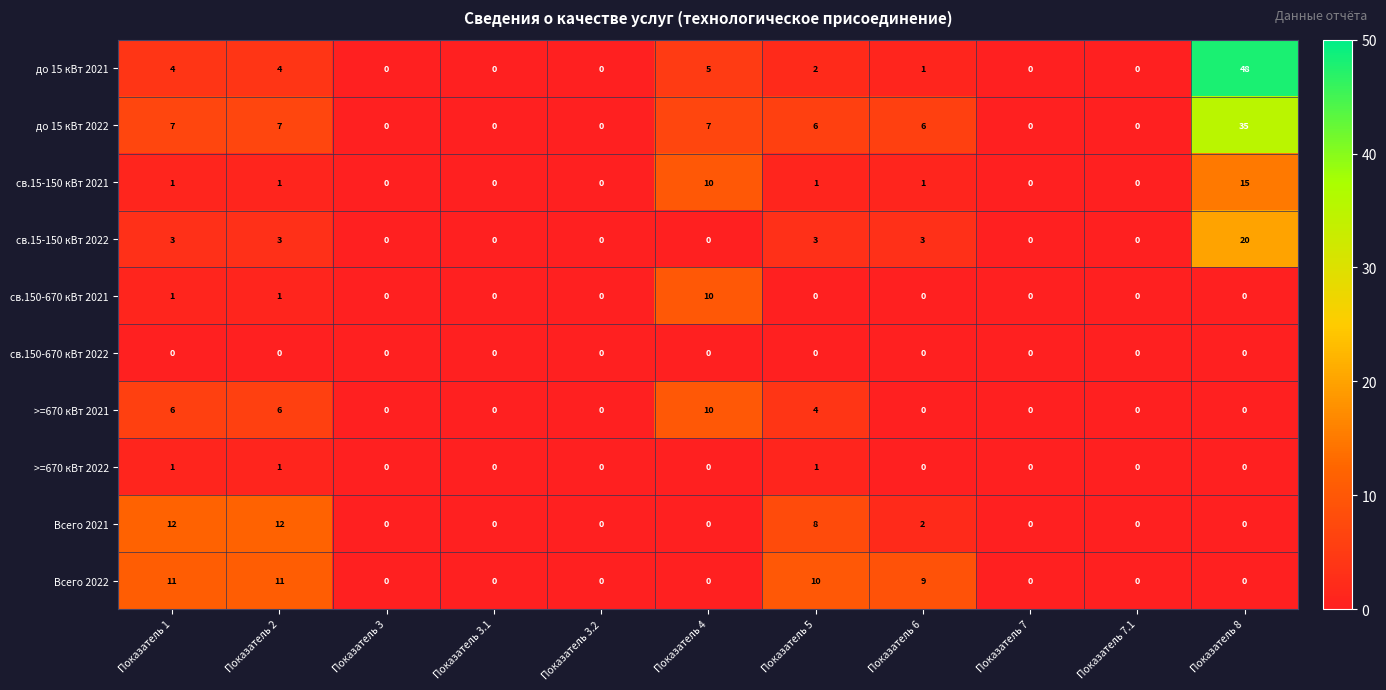

Which series has the widest spread of values?

до 15 кВт 2021